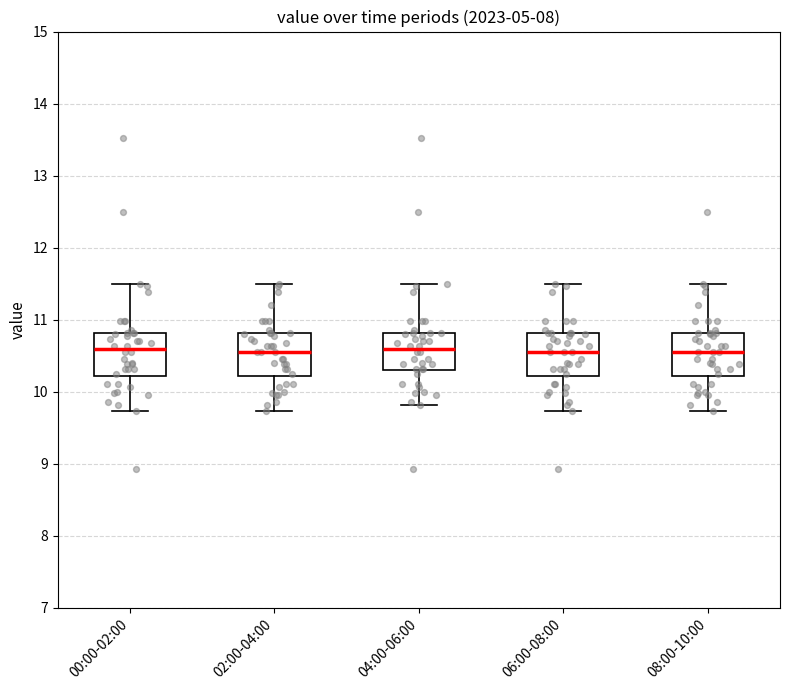

Reading left to right, transcribe this box plot: for each box, give where its median line is, the range the box spans, and where its two whiskers end, as read against the y-axis. The values are not printed on the chart, so give them approximately, as read against the axis.

00:00-02:00: median 10.6, box 10.2 to 10.8, whiskers 9.7 to 11.5
02:00-04:00: median 10.6, box 10.2 to 10.8, whiskers 9.7 to 11.5
04:00-06:00: median 10.6, box 10.3 to 10.8, whiskers 9.8 to 11.5
06:00-08:00: median 10.6, box 10.2 to 10.8, whiskers 9.7 to 11.5
08:00-10:00: median 10.6, box 10.2 to 10.8, whiskers 9.7 to 11.5